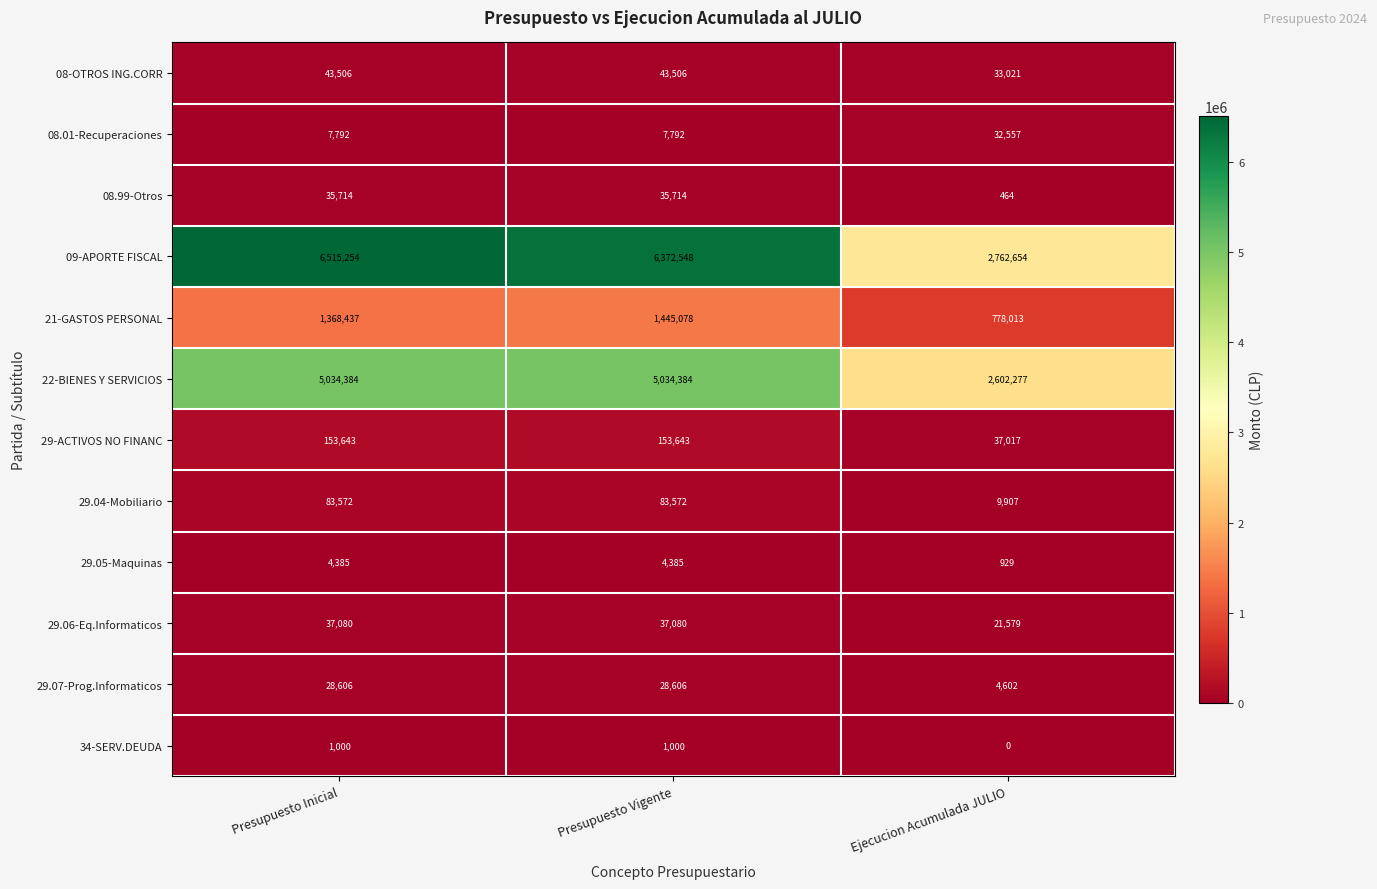

What is the total value across all series at Ejecucion Acumulada JULIO?

6283020